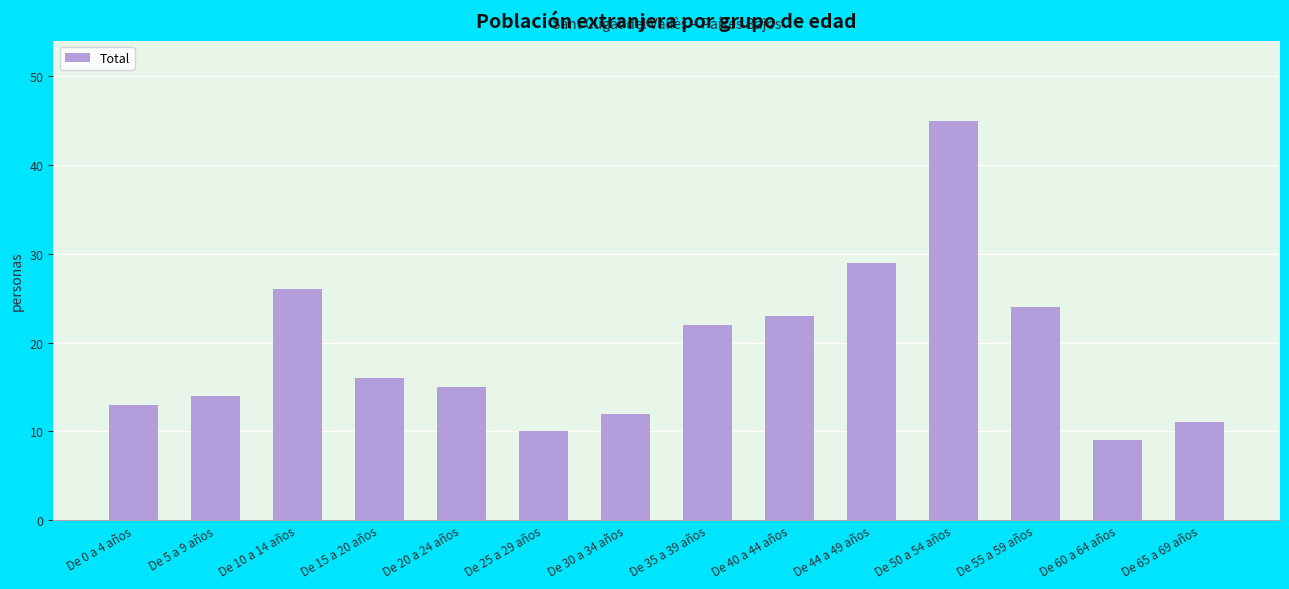

What is the label of the 1st bar from the left?

De 0 a 4 años